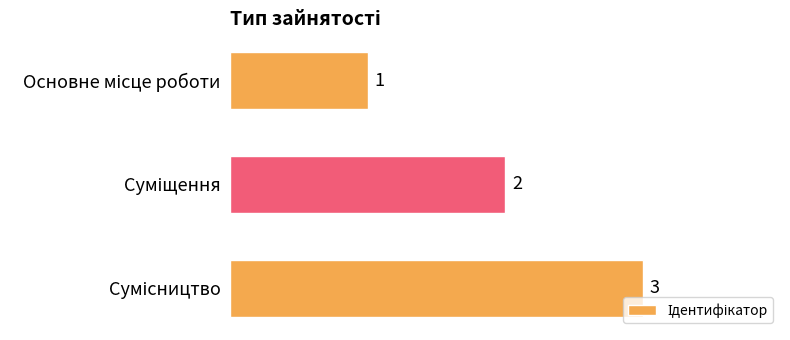

How many distinct data groups are displayed?

1